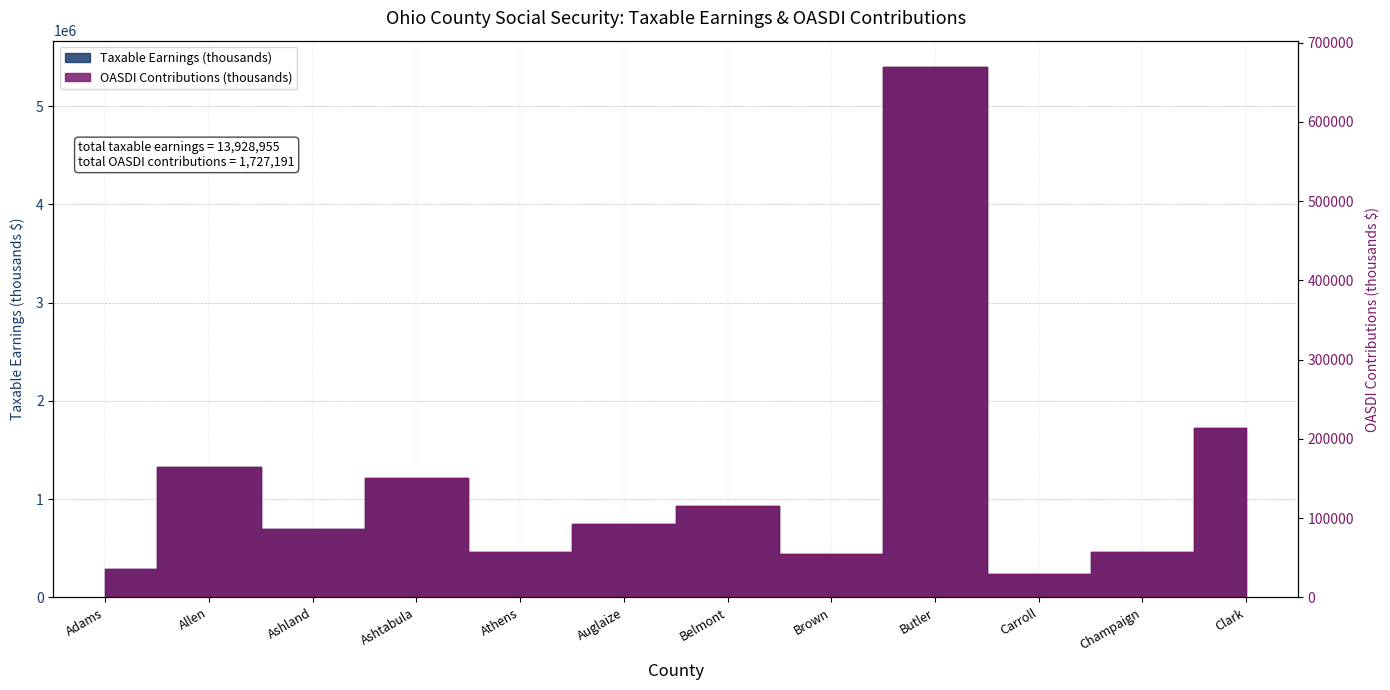

What is the value of the Taxable Earnings (thousands) point at the 5th from the left?

460097